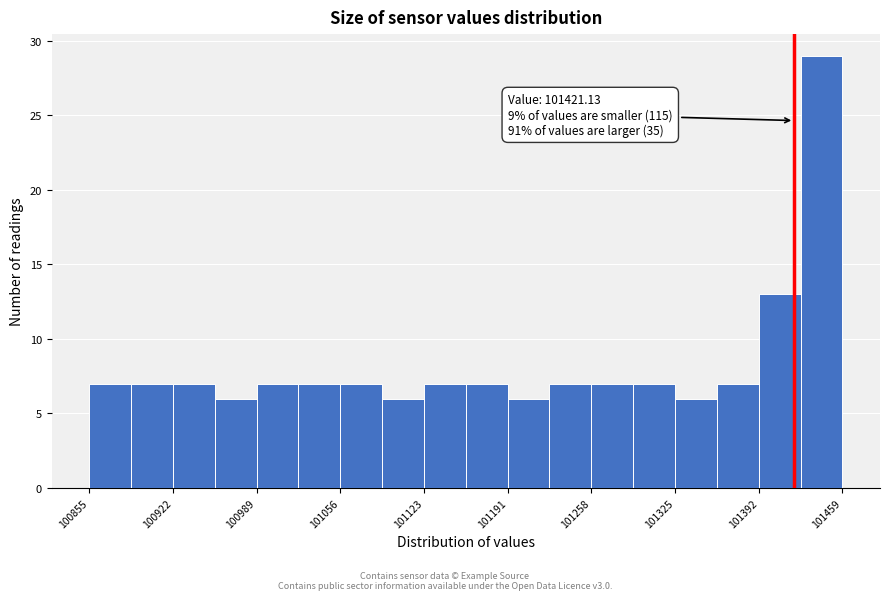

Around what value on the x-axis is the tallest bar? Give the approximate position of its centre, as read against the axis.

101440